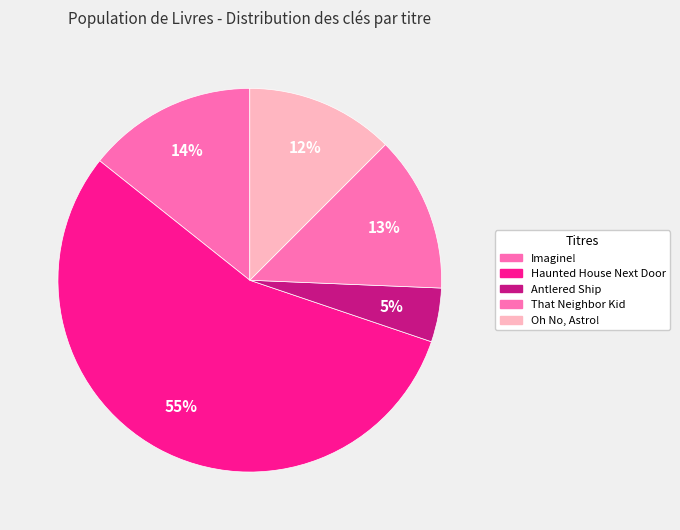

To the nearest percent, what is the difference between the Antlered Ship and Imagine! slice percentages?

10%